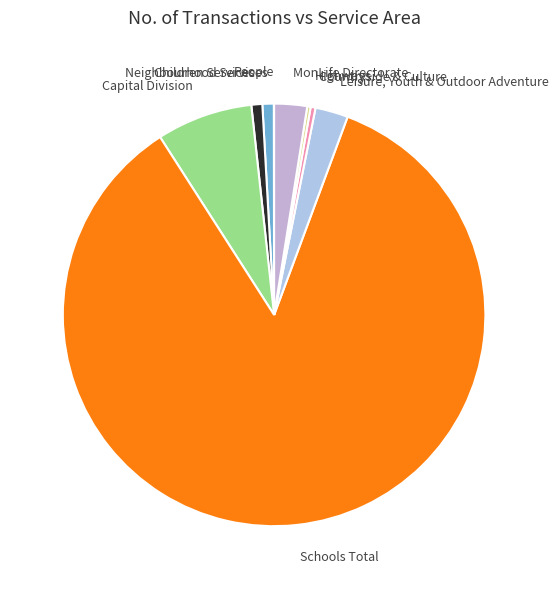

Do Capital Division and Leisure, Youth & Outdoor Adventure together represent more than half of the pie?

No